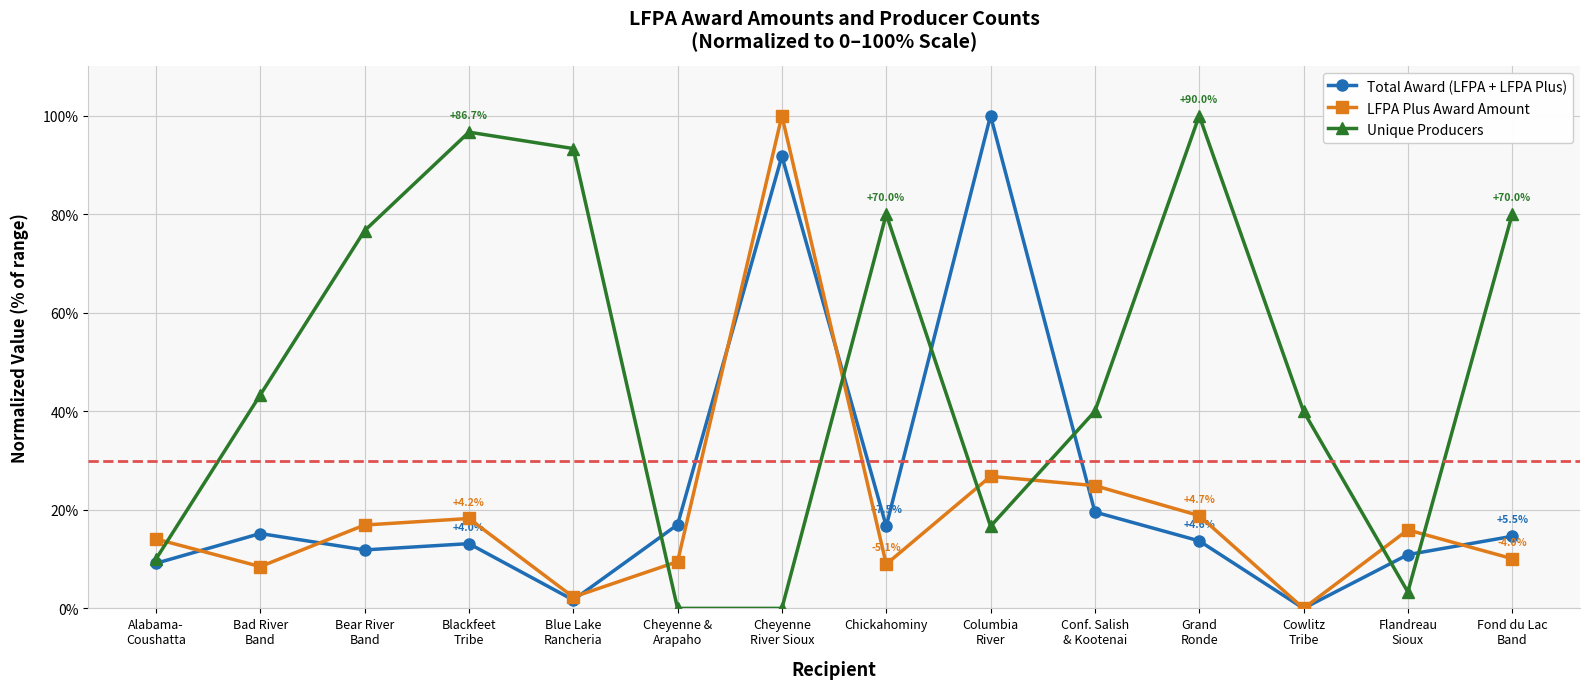

True or false: LFPA Plus Award Amount has a value of 65.5 at Cowlitz
Tribe.

False